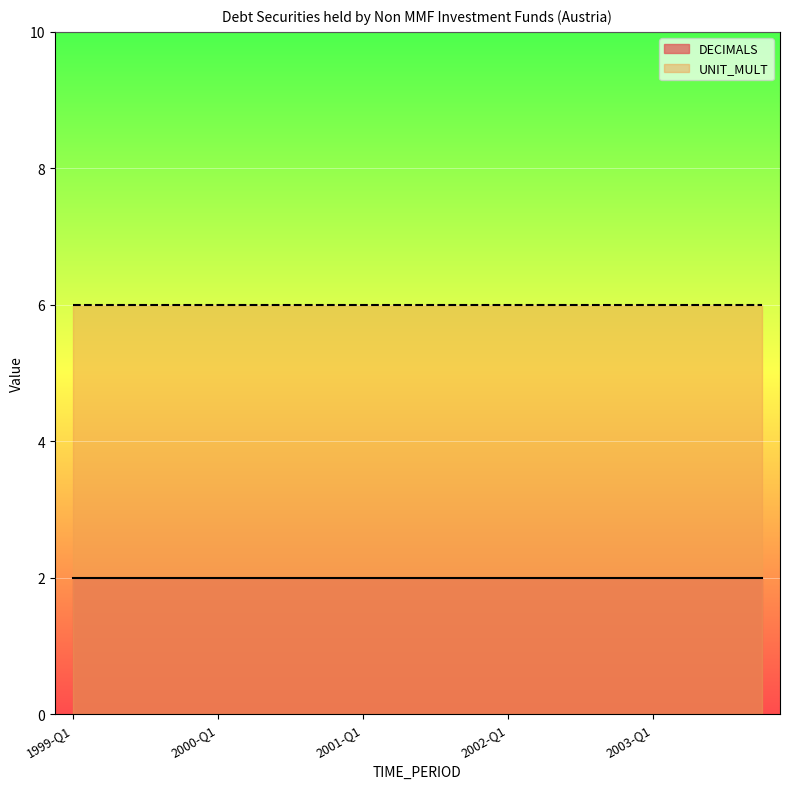

How many lines are shown in the chart?

2